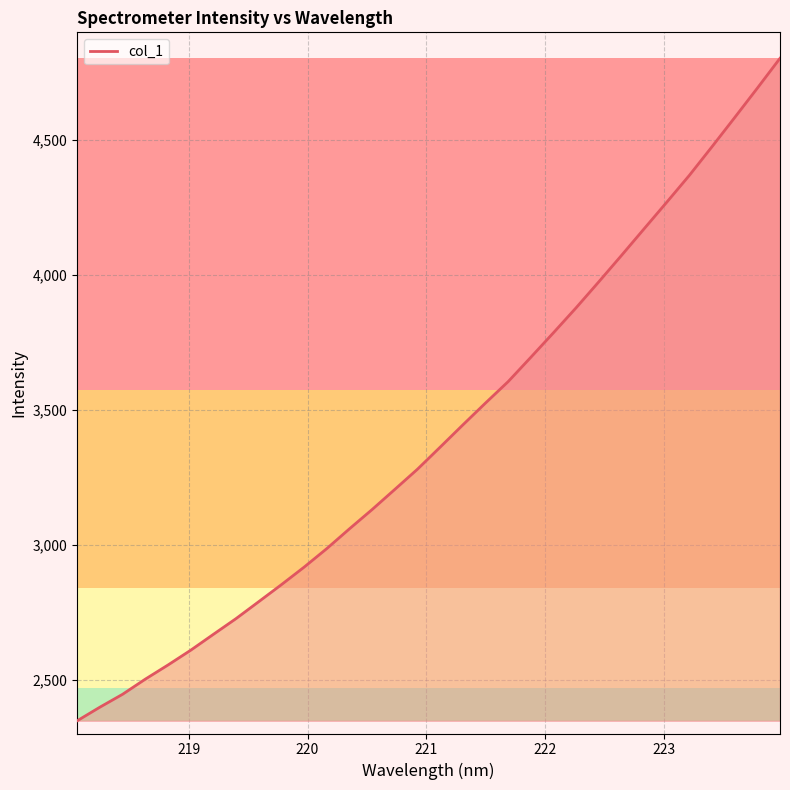

How many distinct data groups are displayed?

1